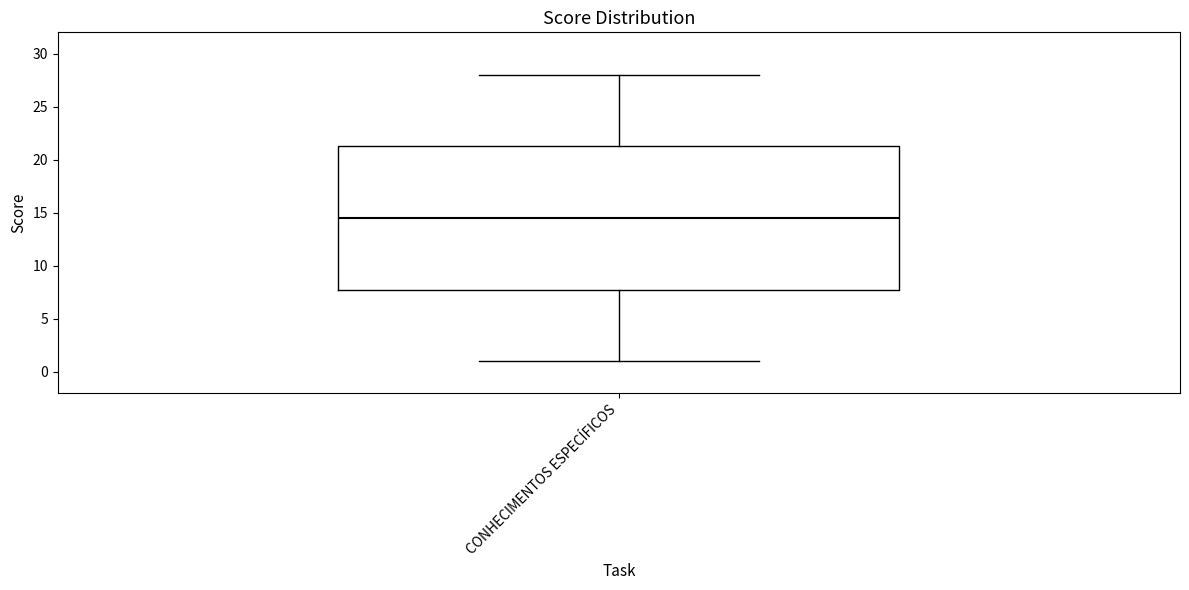

Read this box plot against the y-axis: the position of the median line, the range covered by the box, and the ends of both whiskers. The values are not printed on the chart, so give them approximately, as read against the axis.

median 14.5, box 8.0 to 21.5, whiskers 1.0 to 28.0